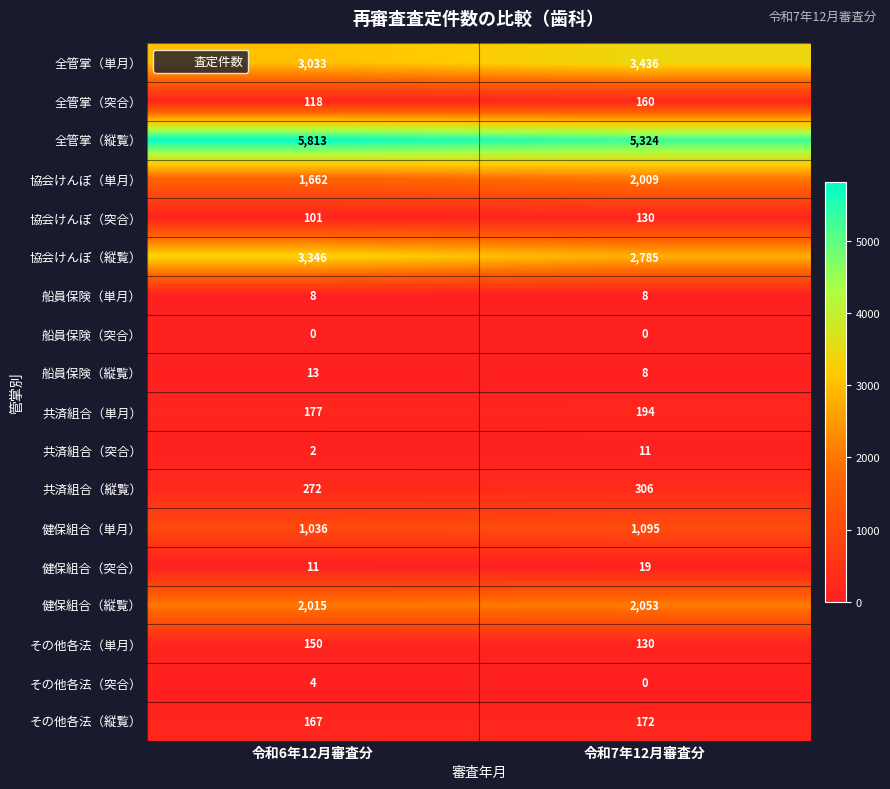

At which label does 共済組合（単月） reach its peak?

令和7年12月審査分